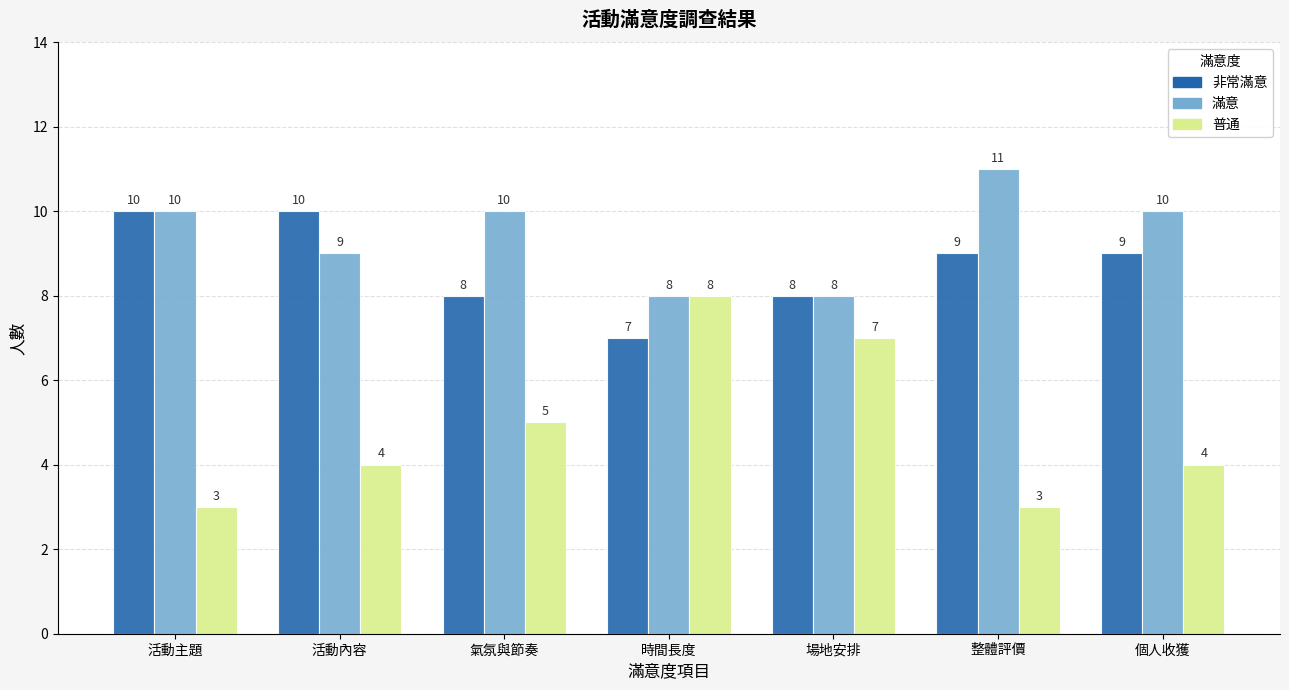

List the series in order of their peak value, highest first.

滿意, 非常滿意, 普通